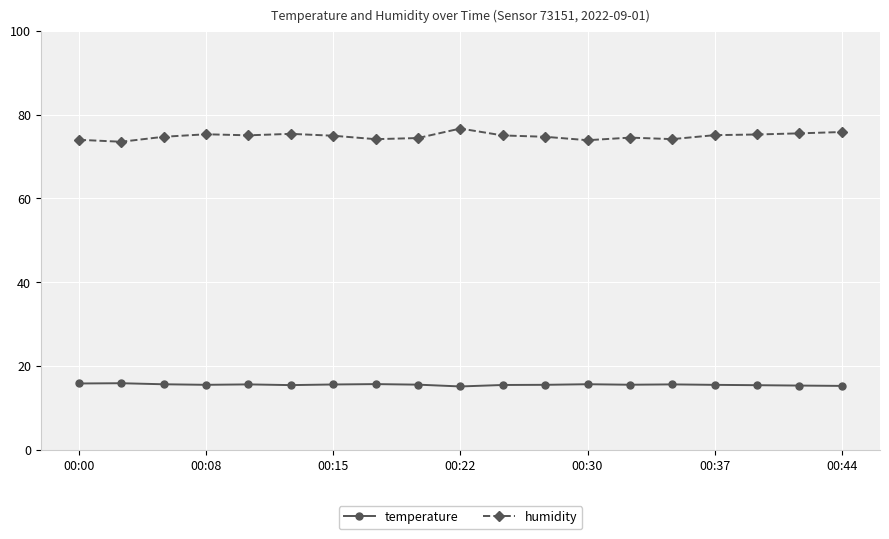

What is the value of the humidity point at the 11th from the left?

75.0